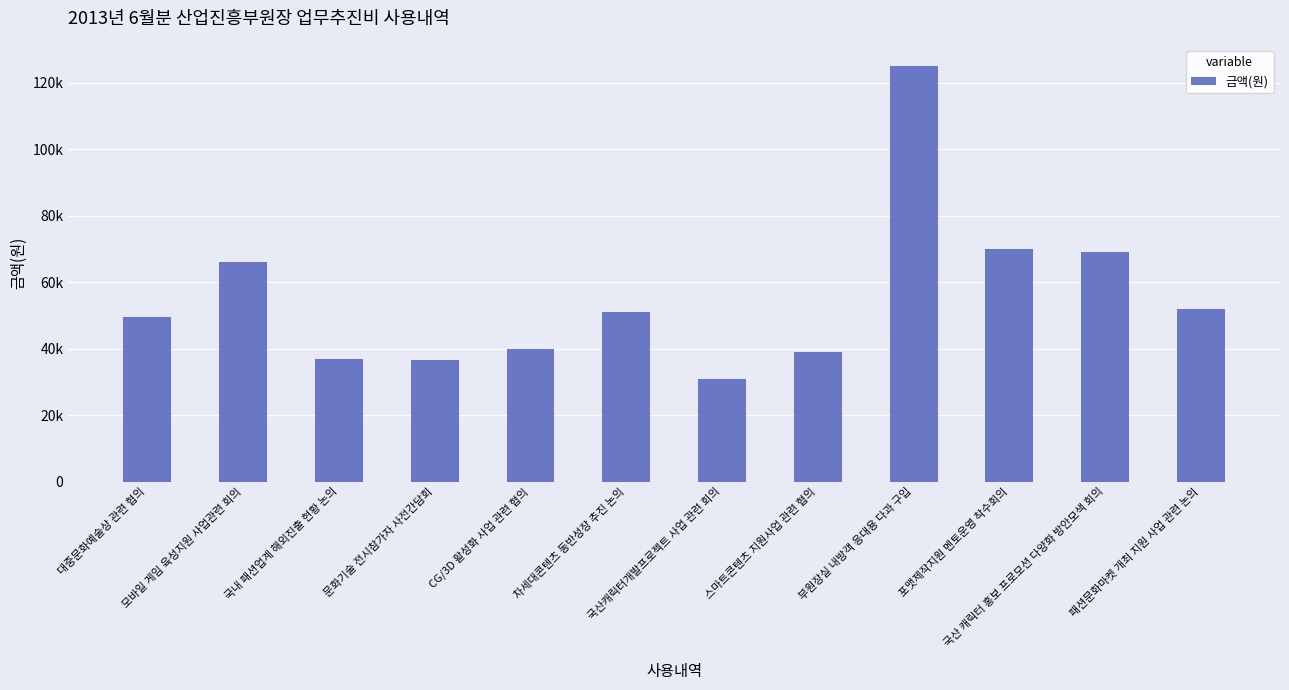

What is the label of the 4th bar from the left?

문화기술 전시참가자 사전간담회